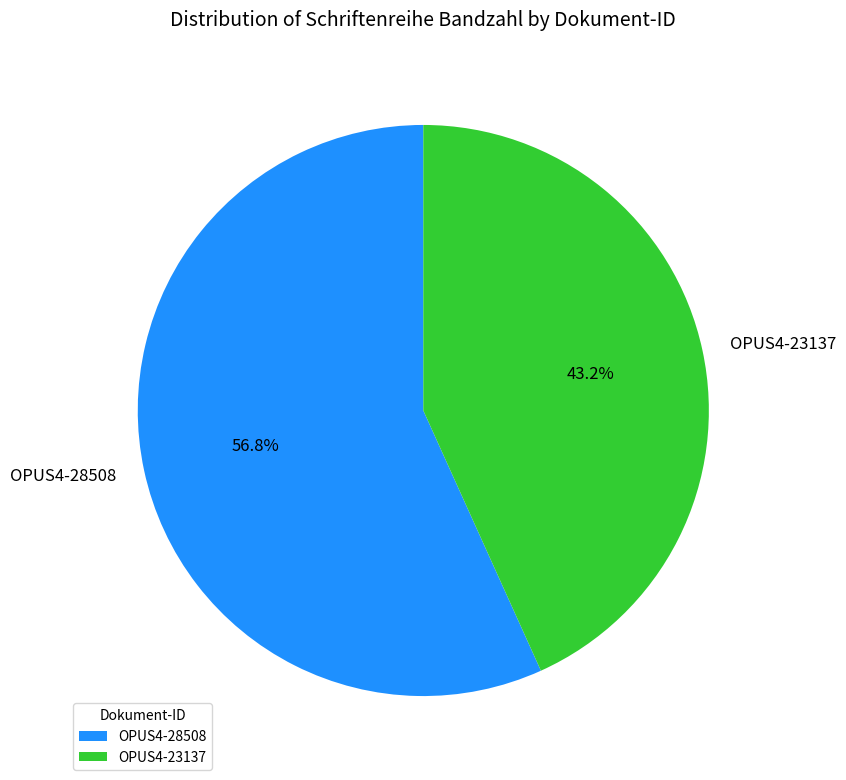

To the nearest percent, what is the average slice percentage?

50%